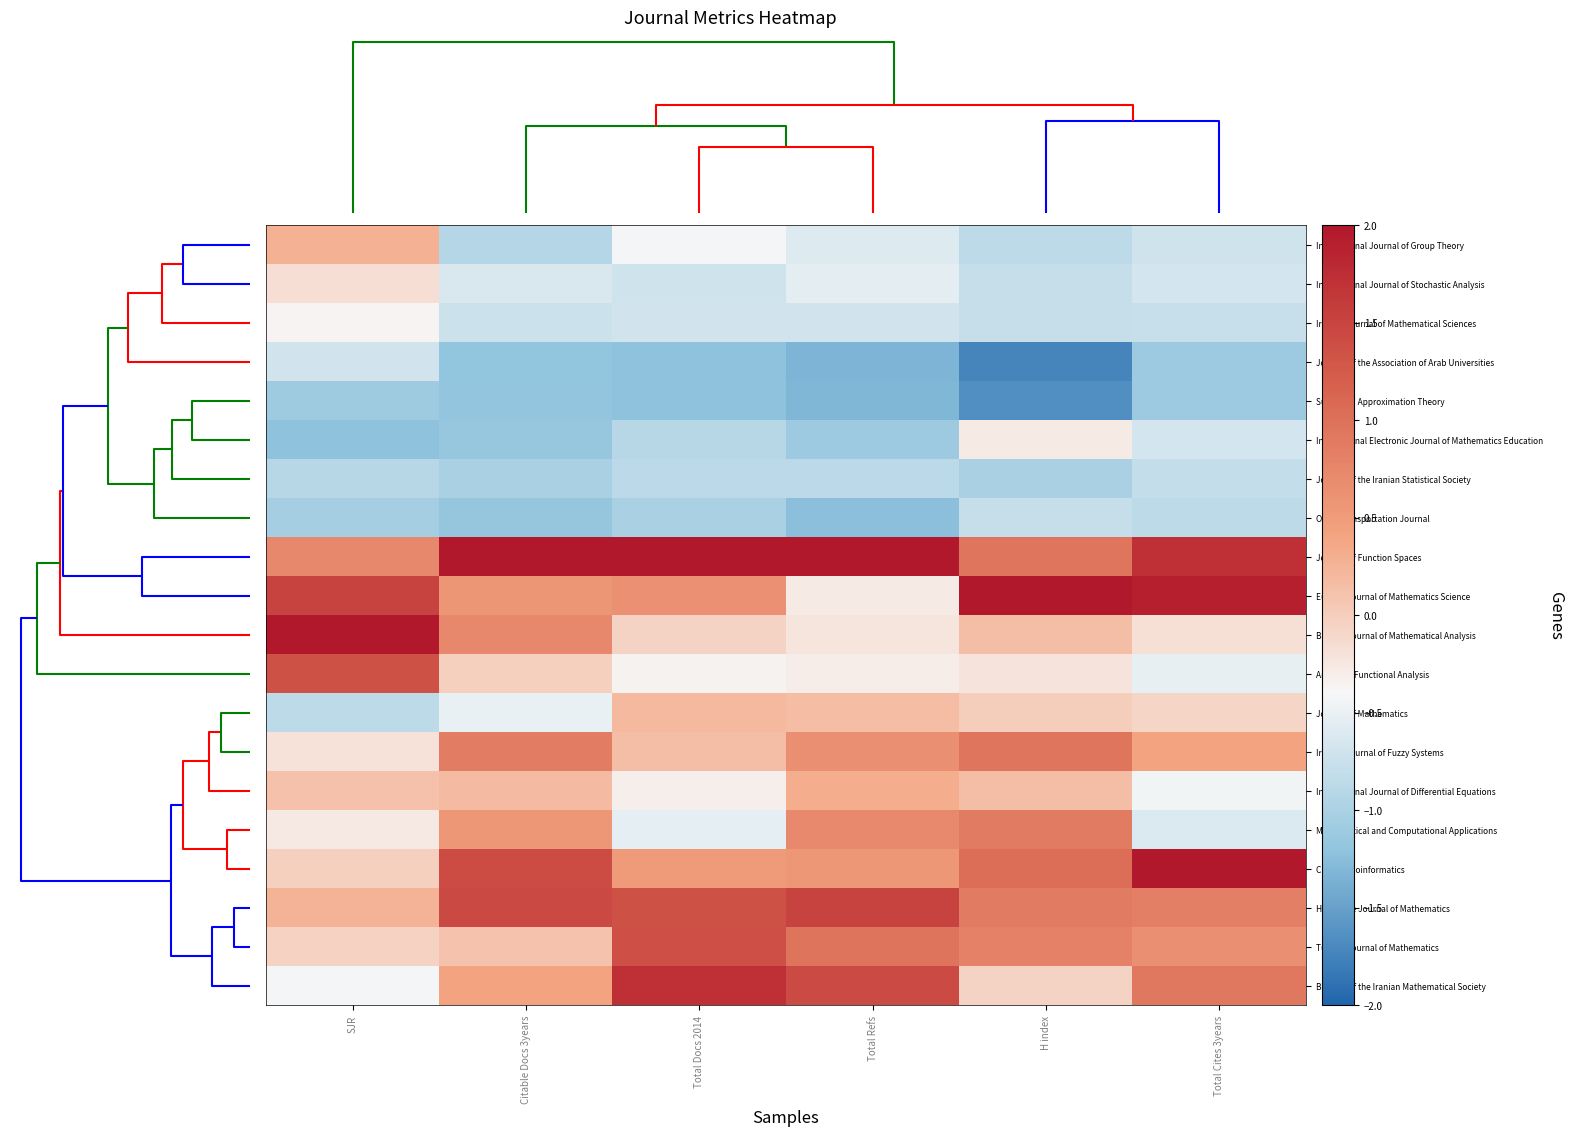

At how many categories does at least one series exceed 0?

6